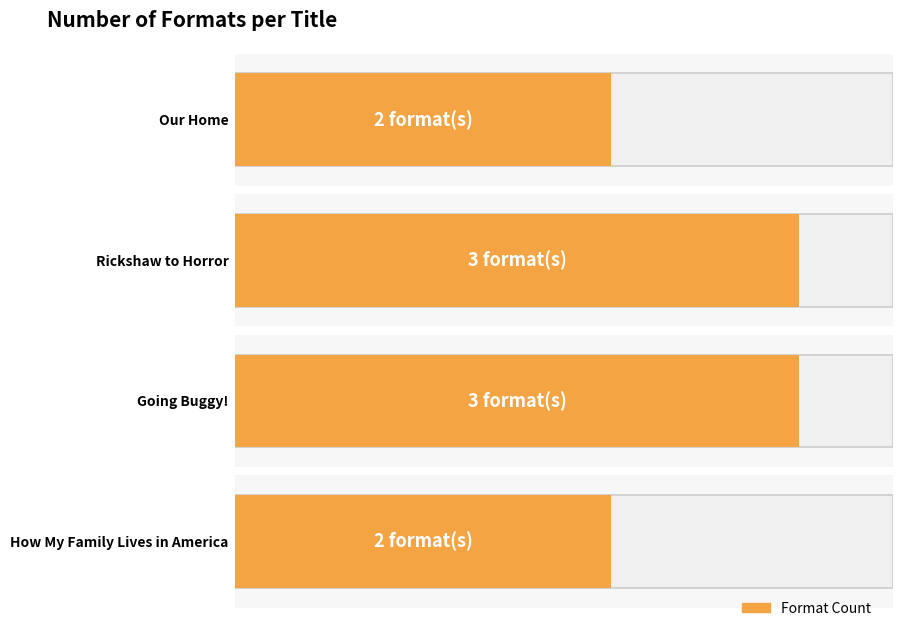

List the labels in order of value, largest first.

Rickshaw to Horror, Going Buggy!, Our Home, How My Family Lives in America